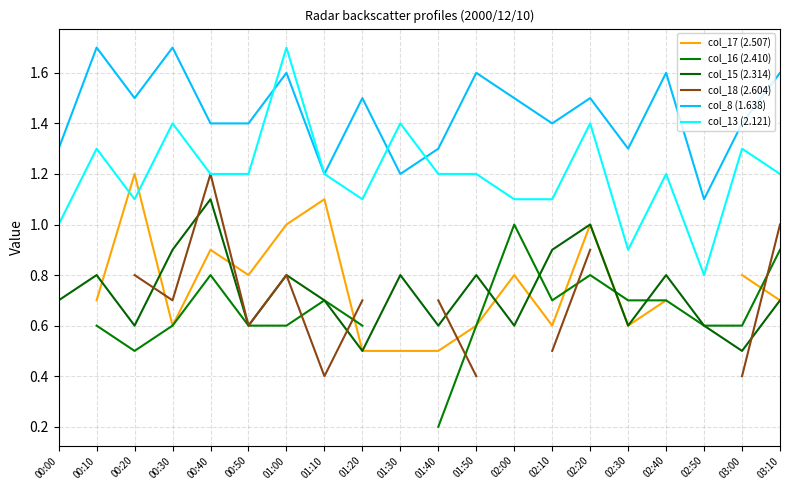

True or false: col_8 (1.638) has more than 1 interior local peaks.

True